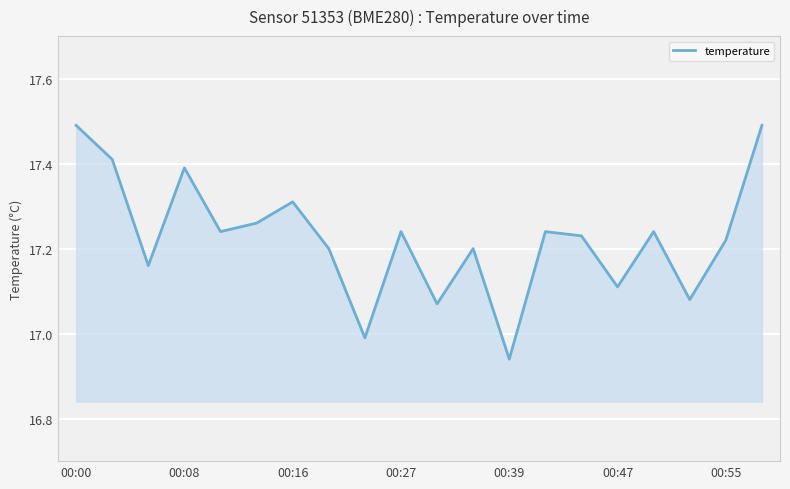

Is it true that the value at 00:55 is 10.8?

False